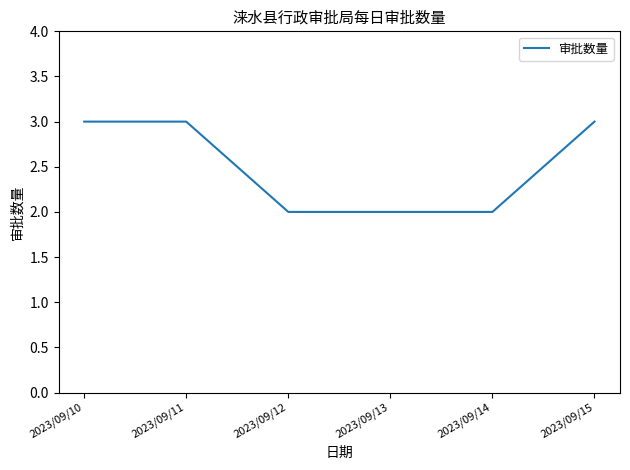

The value at 2023/09/11 is 1. True or false?

False